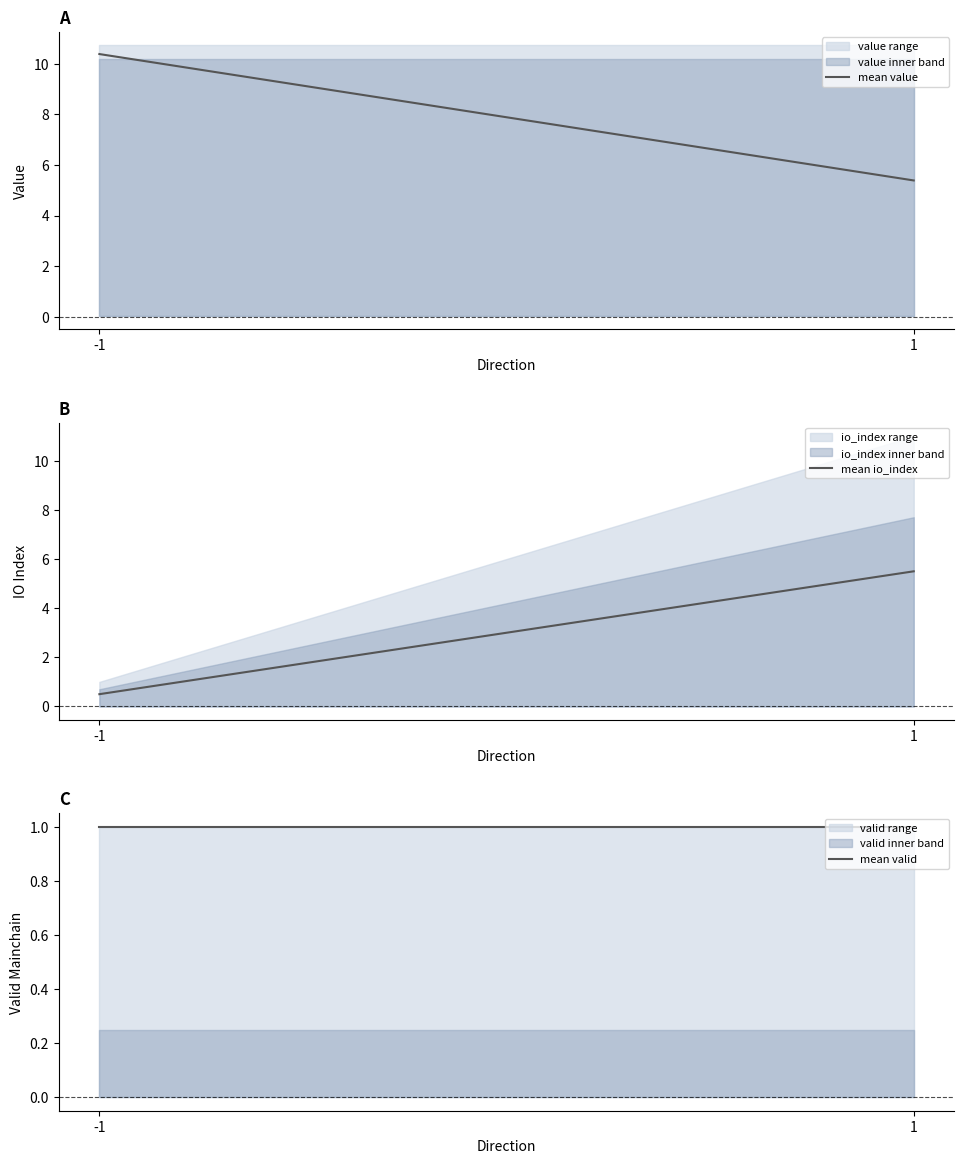

At which label does mean value reach its peak?

-1